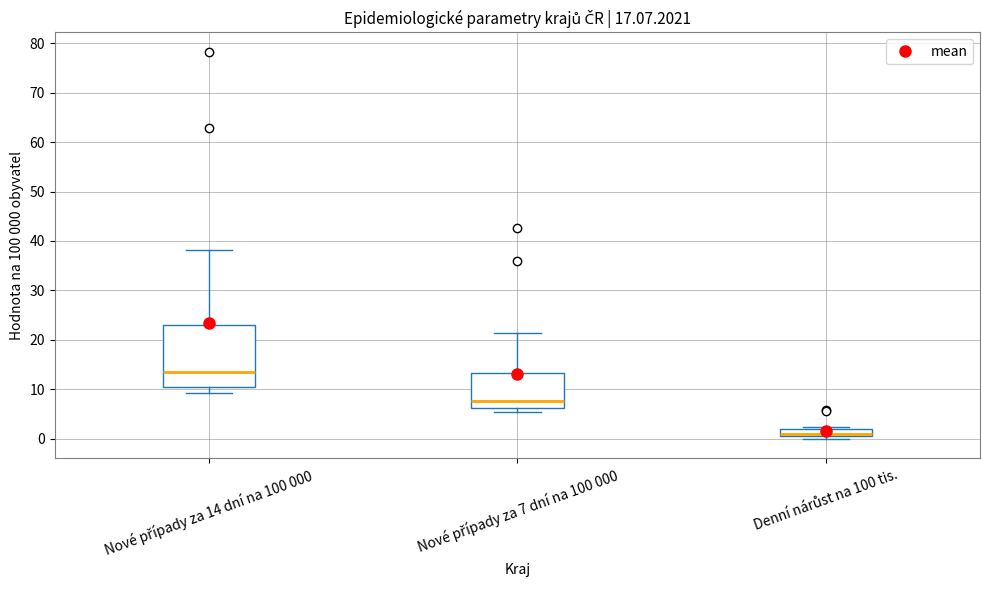

Where does the median line of the box for Nové případy za 7 dní na 100 000 sit on the y-axis? The values are not printed on the chart, so give them approximately, as read against the axis.

8